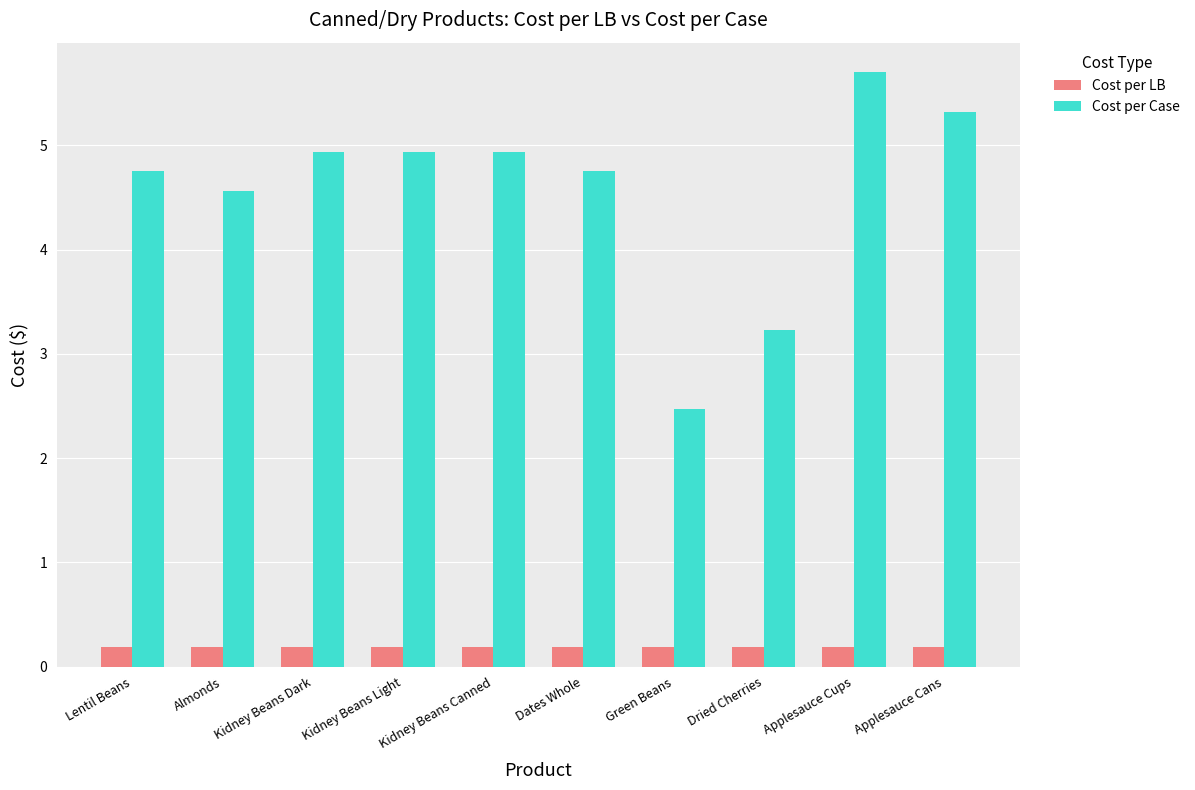

At which label does Cost per Case first exceed 4?

Lentil Beans